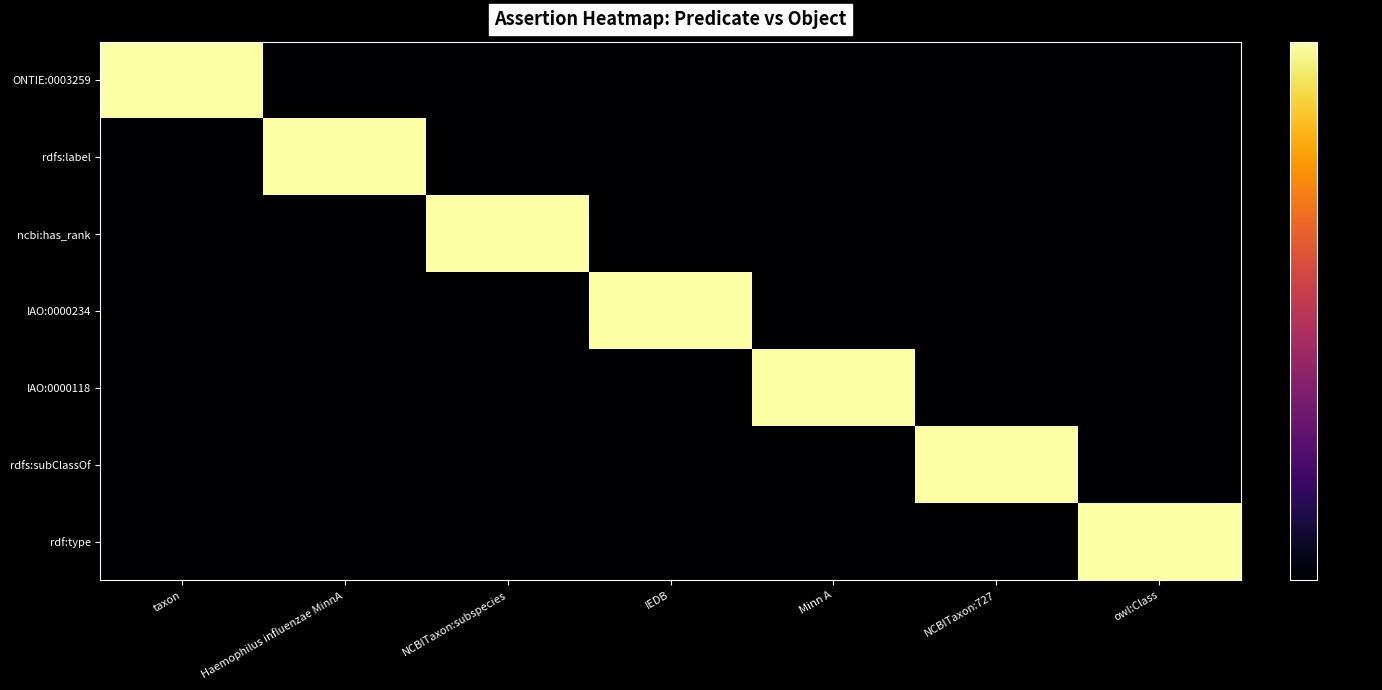

Reading right to left, list all the values displayed in this chart.

ONTIE:0003259: owl:Class=0	NCBITaxon:727=0	Minn A=0	IEDB=0	NCBITaxon:subspecies=0	Haemophilus influenzae MinnA=0	taxon=1
rdfs:label: owl:Class=0	NCBITaxon:727=0	Minn A=0	IEDB=0	NCBITaxon:subspecies=0	Haemophilus influenzae MinnA=1	taxon=0
ncbi:has_rank: owl:Class=0	NCBITaxon:727=0	Minn A=0	IEDB=0	NCBITaxon:subspecies=1	Haemophilus influenzae MinnA=0	taxon=0
IAO:0000234: owl:Class=0	NCBITaxon:727=0	Minn A=0	IEDB=1	NCBITaxon:subspecies=0	Haemophilus influenzae MinnA=0	taxon=0
IAO:0000118: owl:Class=0	NCBITaxon:727=0	Minn A=1	IEDB=0	NCBITaxon:subspecies=0	Haemophilus influenzae MinnA=0	taxon=0
rdfs:subClassOf: owl:Class=0	NCBITaxon:727=1	Minn A=0	IEDB=0	NCBITaxon:subspecies=0	Haemophilus influenzae MinnA=0	taxon=0
rdf:type: owl:Class=1	NCBITaxon:727=0	Minn A=0	IEDB=0	NCBITaxon:subspecies=0	Haemophilus influenzae MinnA=0	taxon=0